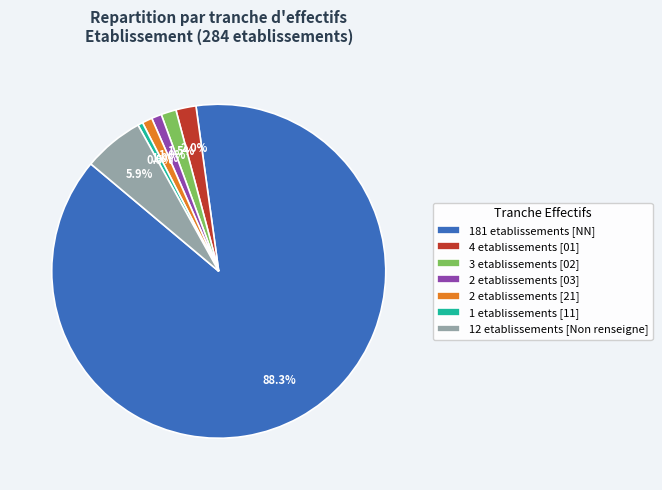

To the nearest percent, what is the difference between the largest and smallest slice percentages?

88%